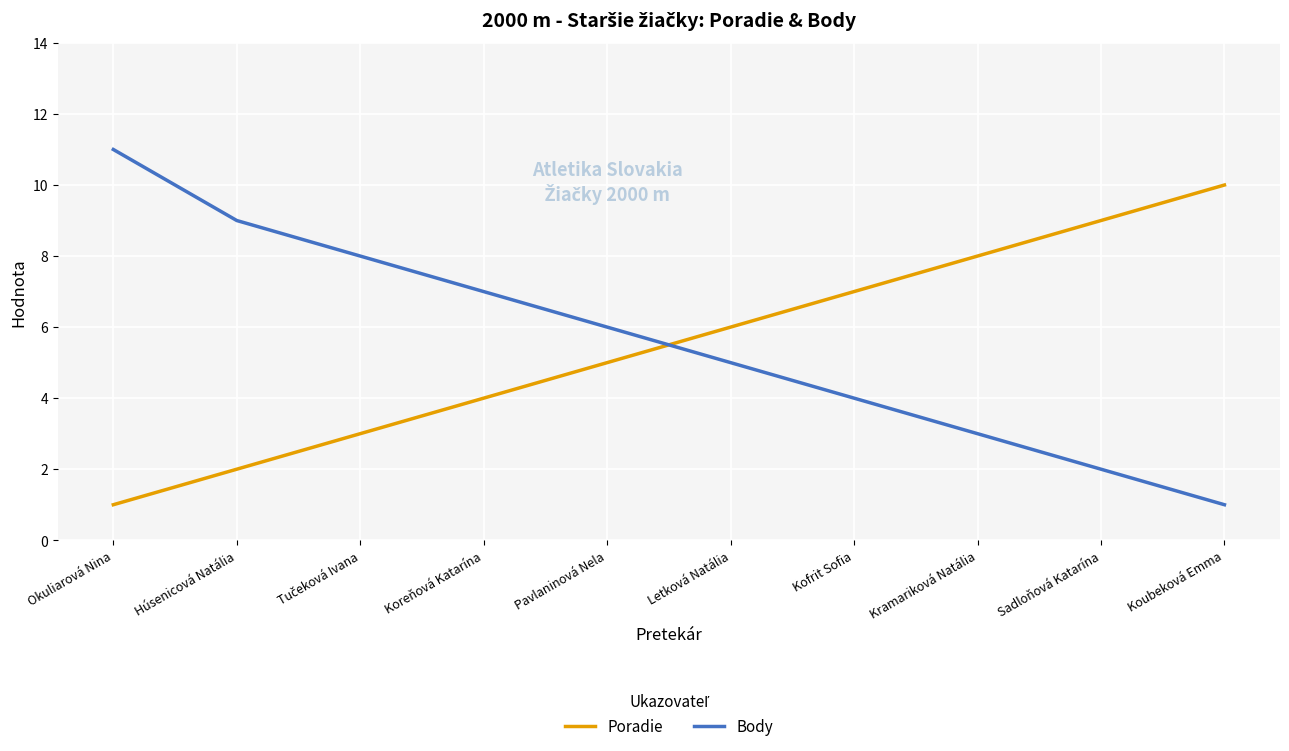

How many lines are shown in the chart?

2